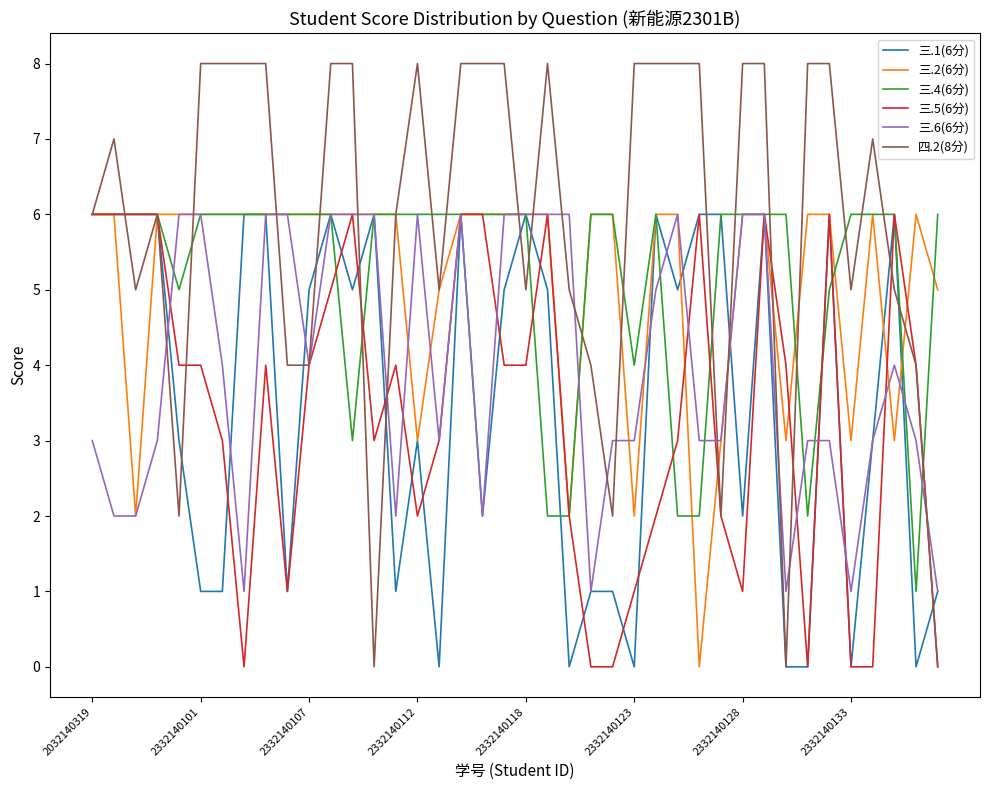

Which series has the largest total across all categories?

四.2(8分)